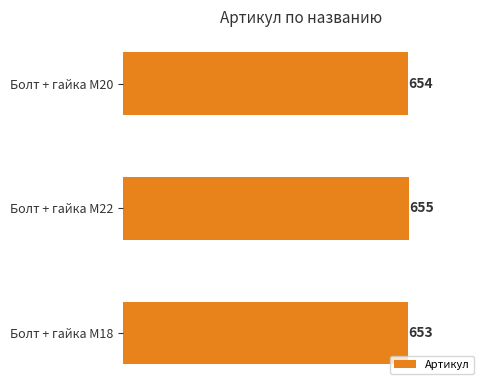

Count the number of data series in this chart.

1